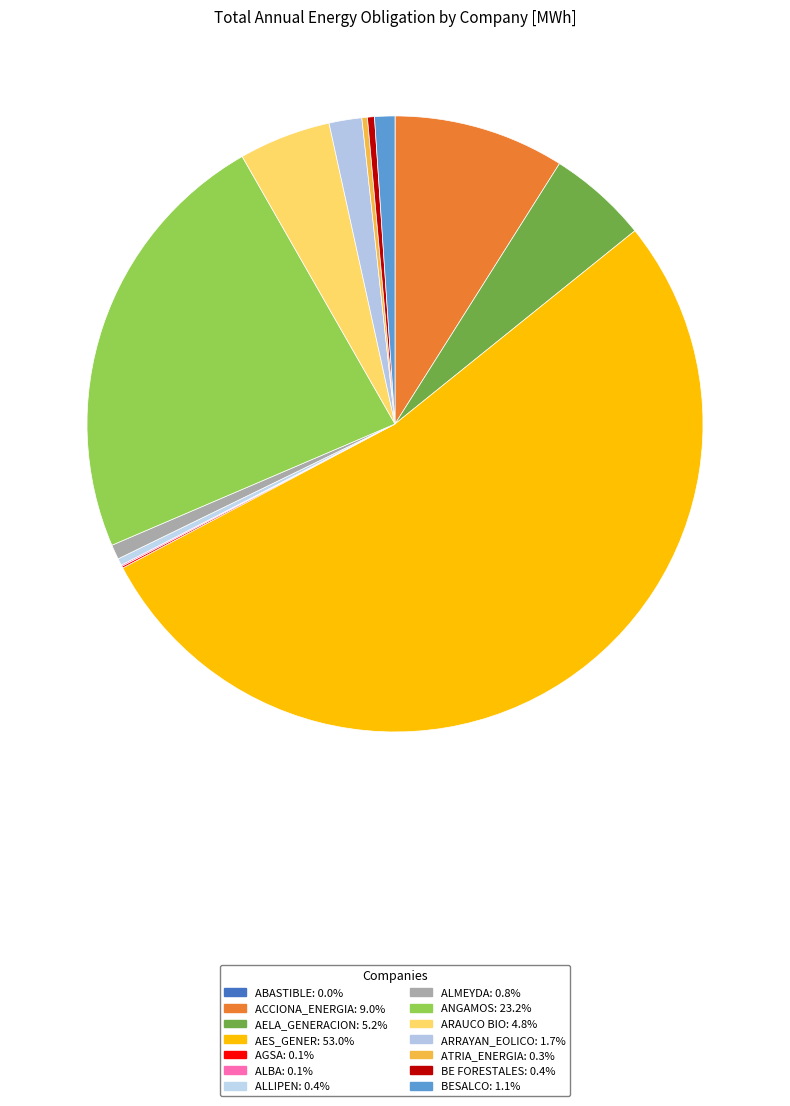

To the nearest percent, what is the average slice percentage?

7%